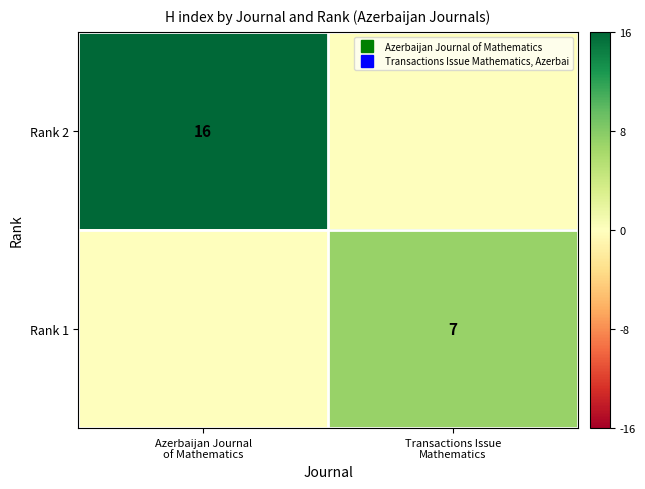

Rank the categories by Rank 1 value from lowest to highest.

Azerbaijan Journal of Mathematics, Transactions Issue Mathematics